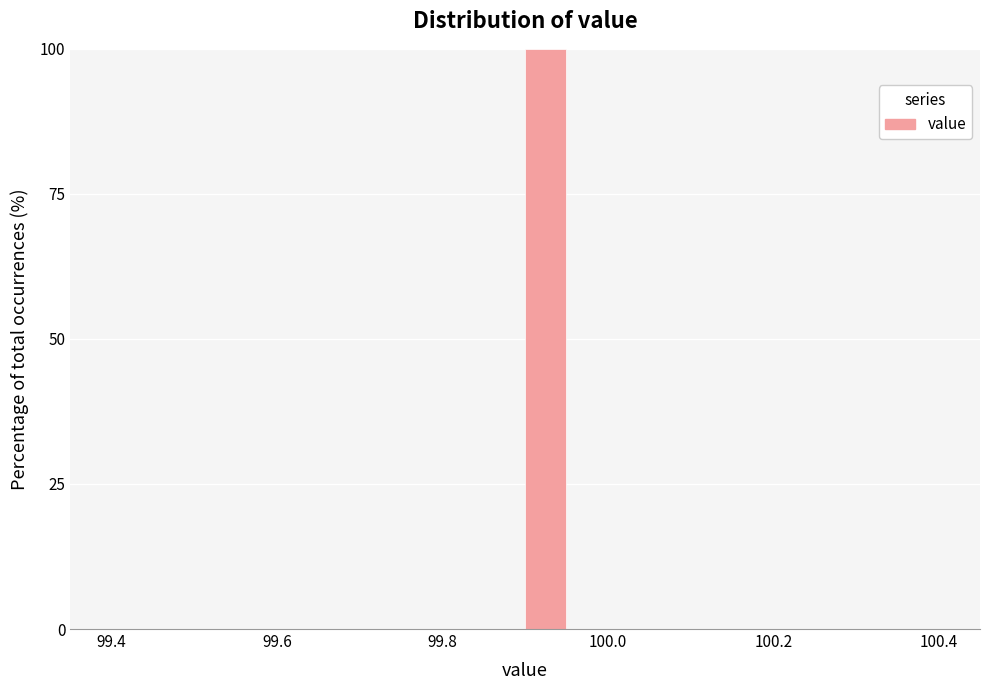

Read against the x-axis, roughly where is the centre of the tallest bar?

99.92